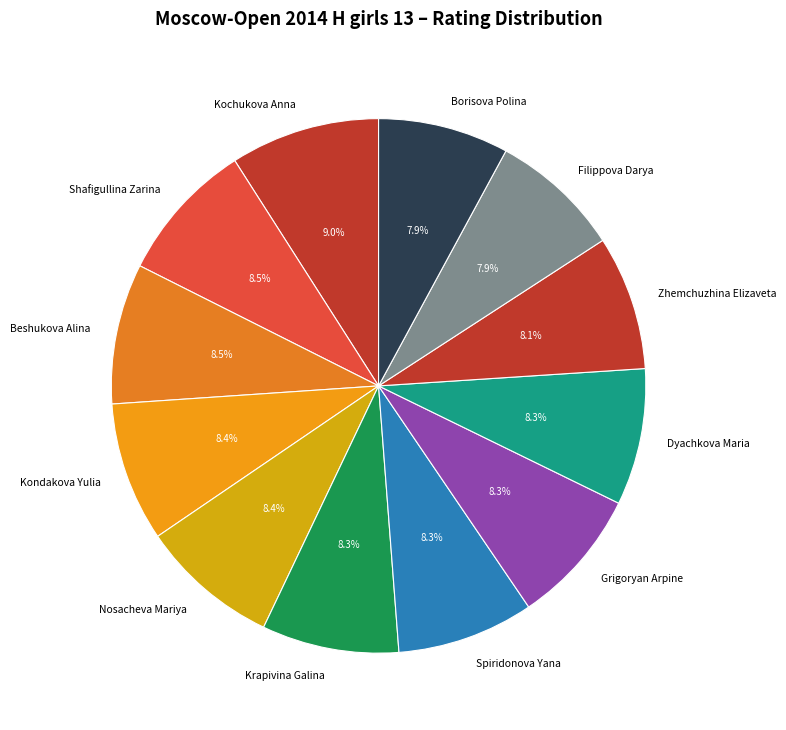

Is Spiridonova Yana the majority of the pie?

No